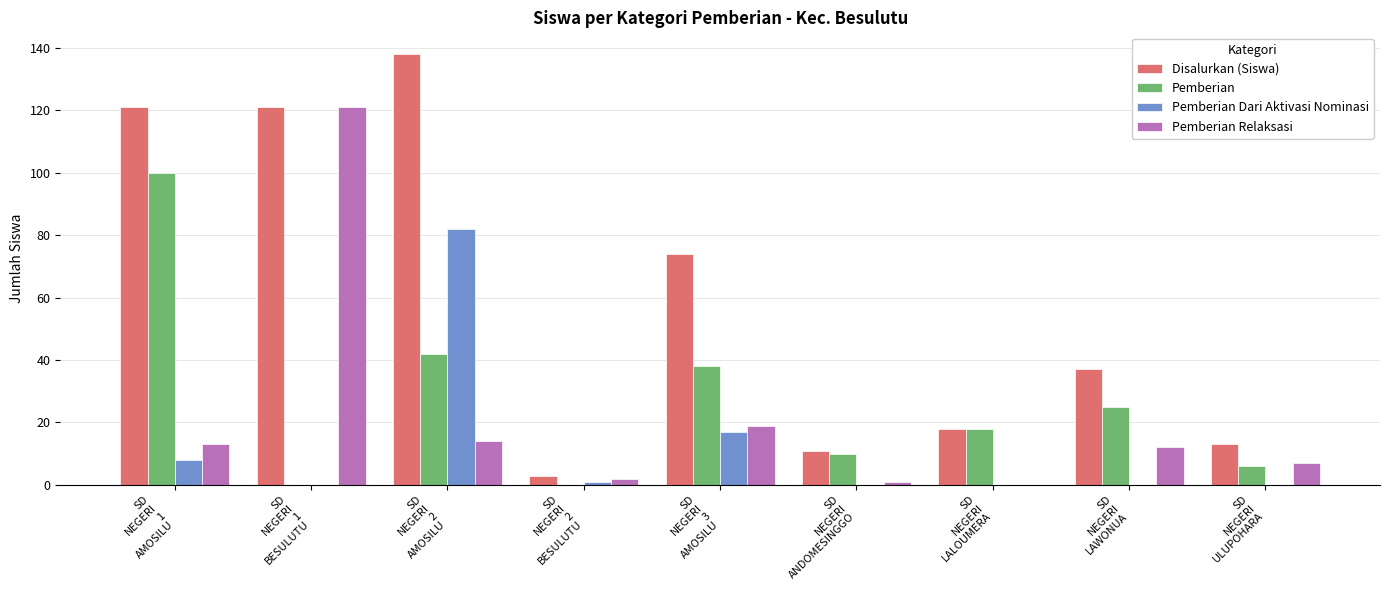

What is the maximum value shown in the chart?

138